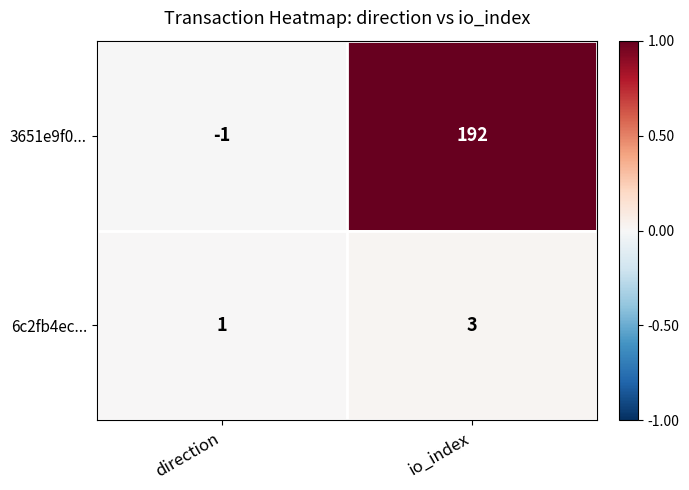

Which series changed the most between direction and io_index?

3651e9f0...